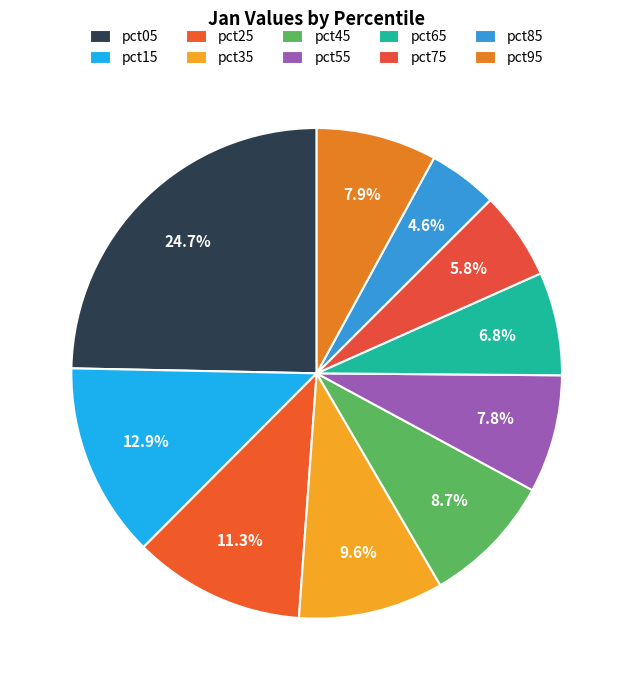

True or false: pct95 accounts for 8% of the total.

True